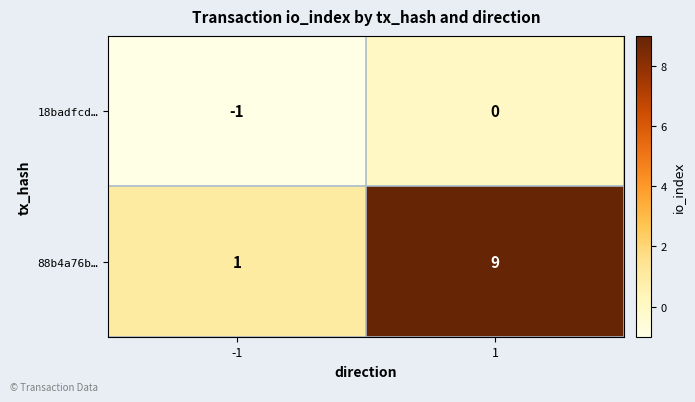

True or false: 18badfcd… has a value of 0 at 1.

True